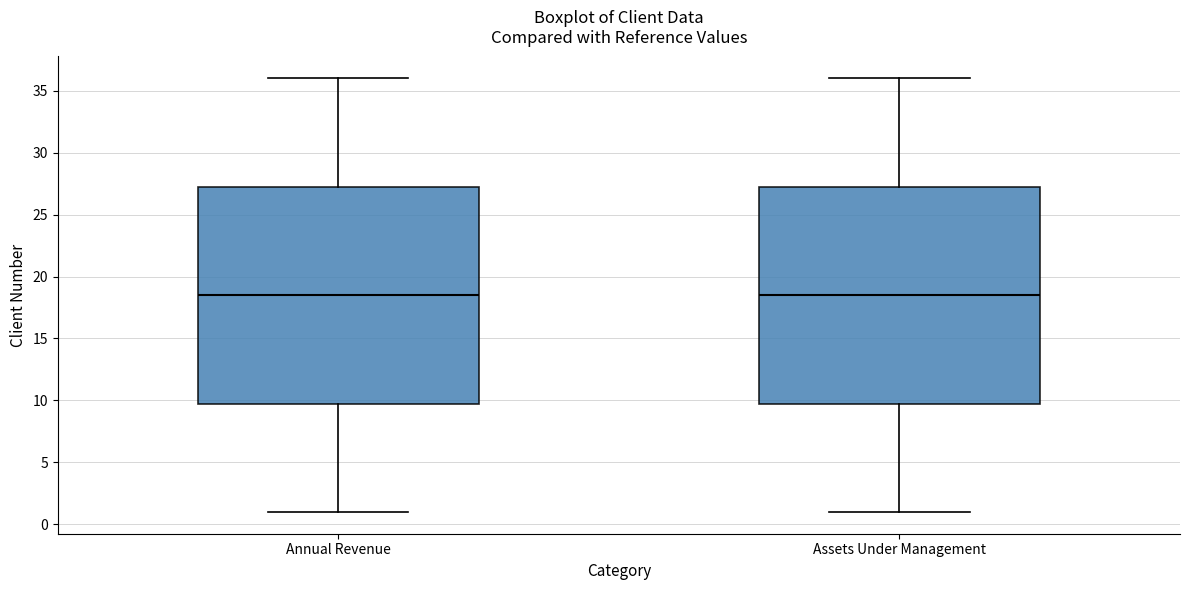

Reading left to right, read every box against the y-axis: the position of its median line, the range the box covers, and the ends of its whiskers. The values are not printed on the chart, so give them approximately, as read against the axis.

Annual Revenue: median 18.5, box 10.0 to 27.5, whiskers 1.0 to 36.0
Assets Under Management: median 18.5, box 10.0 to 27.5, whiskers 1.0 to 36.0